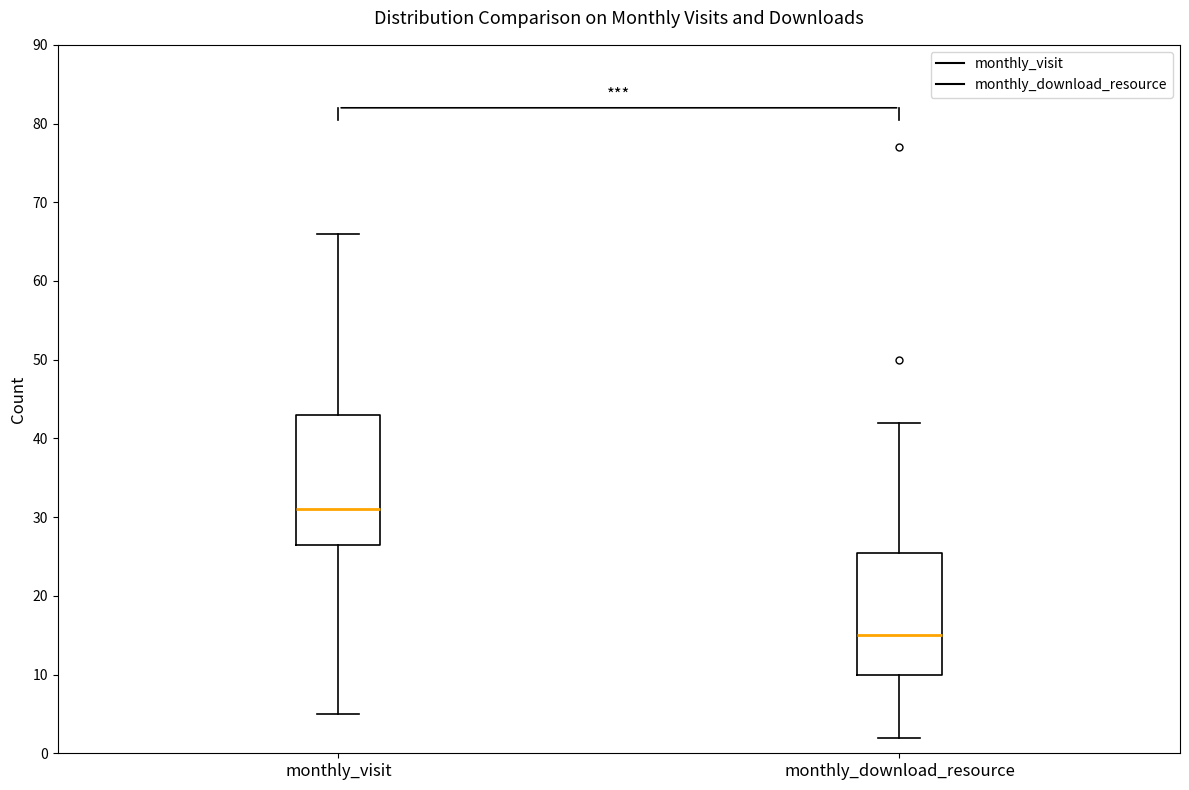

Reading left to right, transcribe this box plot: for each box, give where its median line is, the range the box spans, and where its two whiskers end, as read against the y-axis. The values are not printed on the chart, so give them approximately, as read against the axis.

monthly_visit: median 31, box 27 to 43, whiskers 5 to 66
monthly_download_resource: median 15, box 10 to 26, whiskers 2 to 42